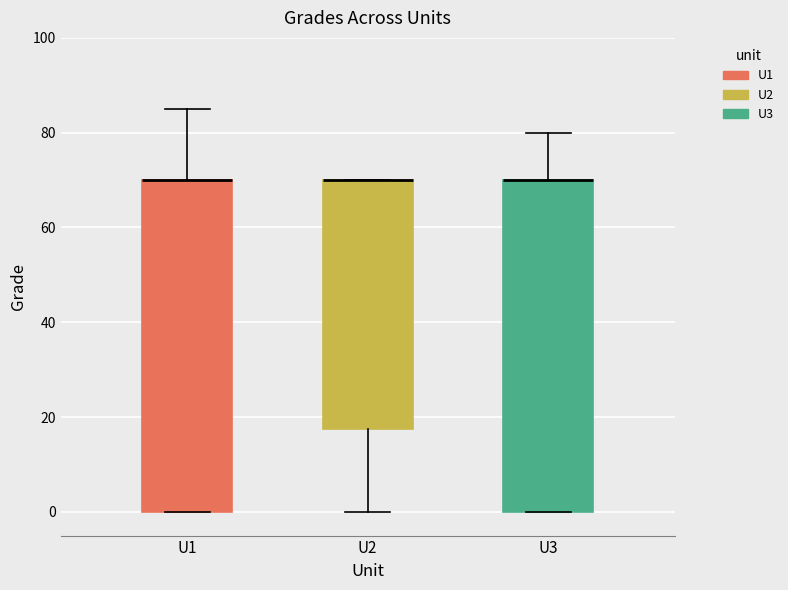

Reading left to right, read every box against the y-axis: the position of its median line, the range the box covers, and the ends of its whiskers. The values are not printed on the chart, so give them approximately, as read against the axis.

U1: median 70 (drawn on the box's upper edge), box 0 to 70, whiskers 0 to 86
U2: median 70 (drawn on the box's upper edge), box 18 to 70, whiskers 0 to 70
U3: median 70 (drawn on the box's upper edge), box 0 to 70, whiskers 0 to 80